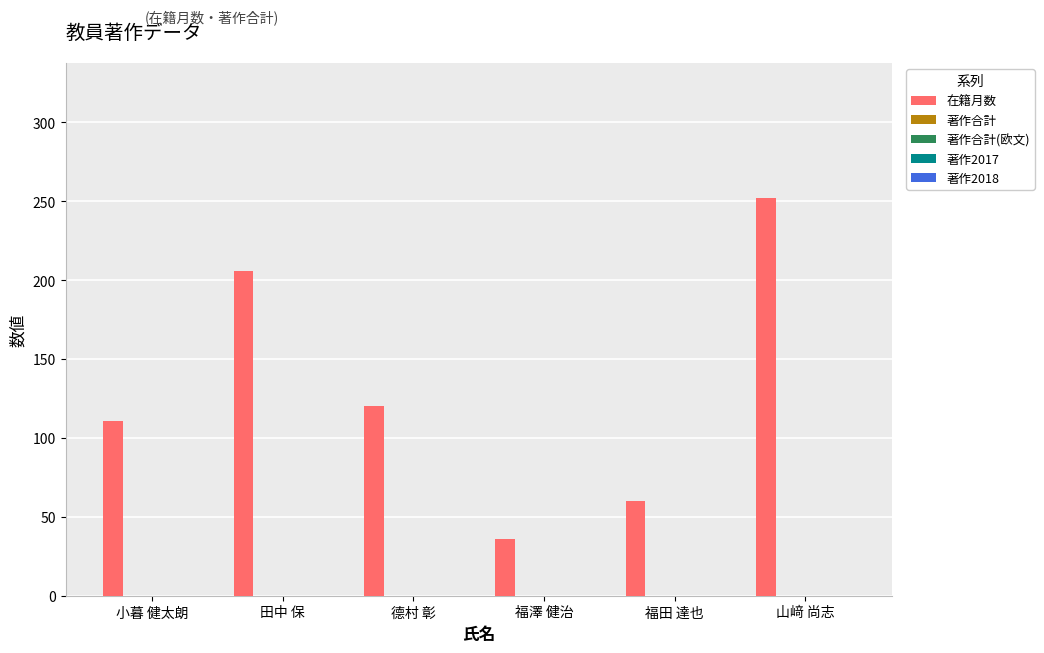

What is the difference between the second highest and minimum values?

170